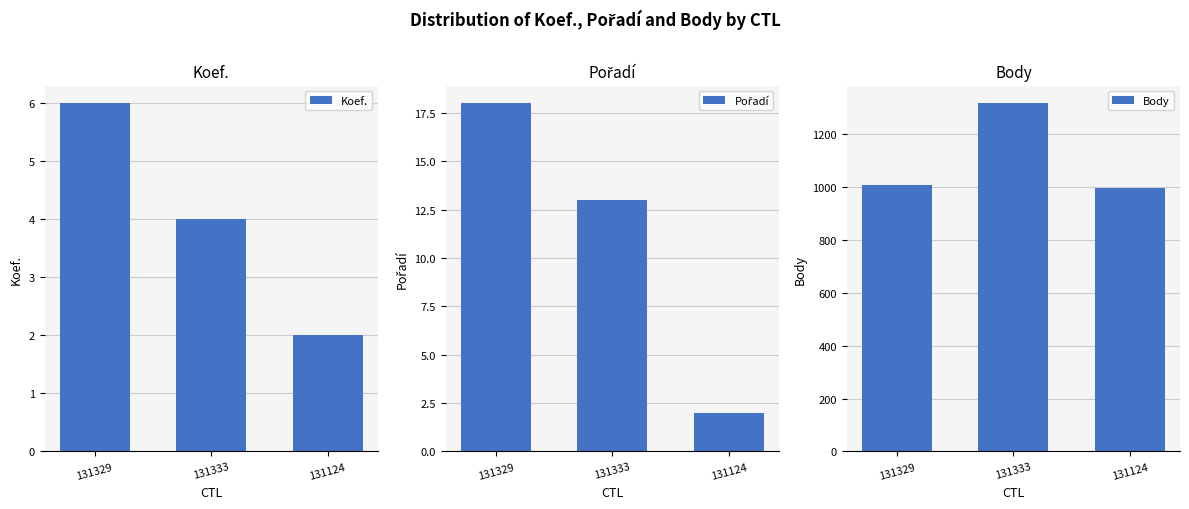

How many data points does each series have?

3